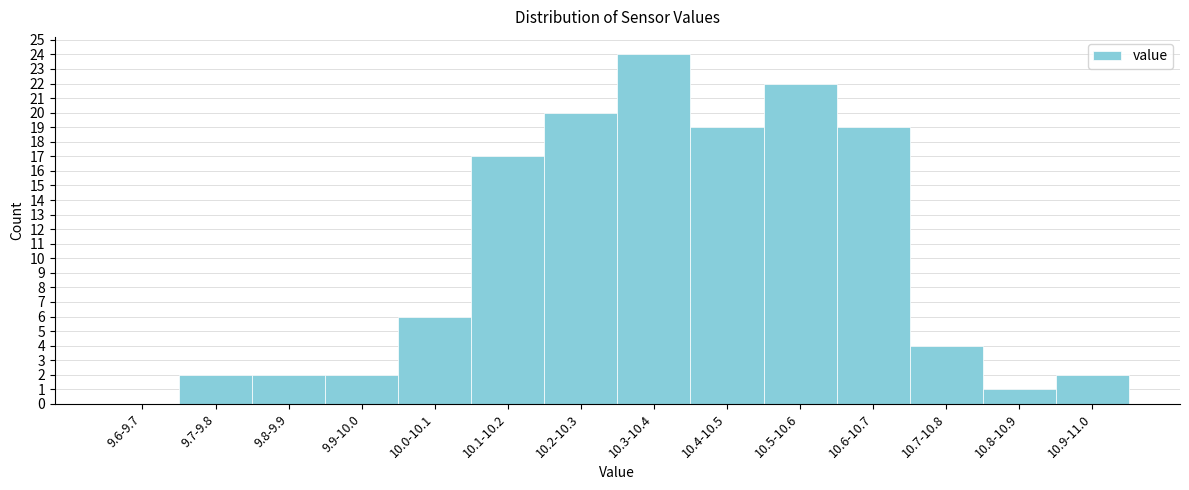

Reading left to right, what are all the values shown in this chart?

9.6-9.7=0	9.7-9.8=2	9.8-9.9=2	9.9-10.0=2	10.0-10.1=6	10.1-10.2=17	10.2-10.3=20	10.3-10.4=24	10.4-10.5=19	10.5-10.6=22	10.6-10.7=19	10.7-10.8=4	10.8-10.9=1	10.9-11.0=2